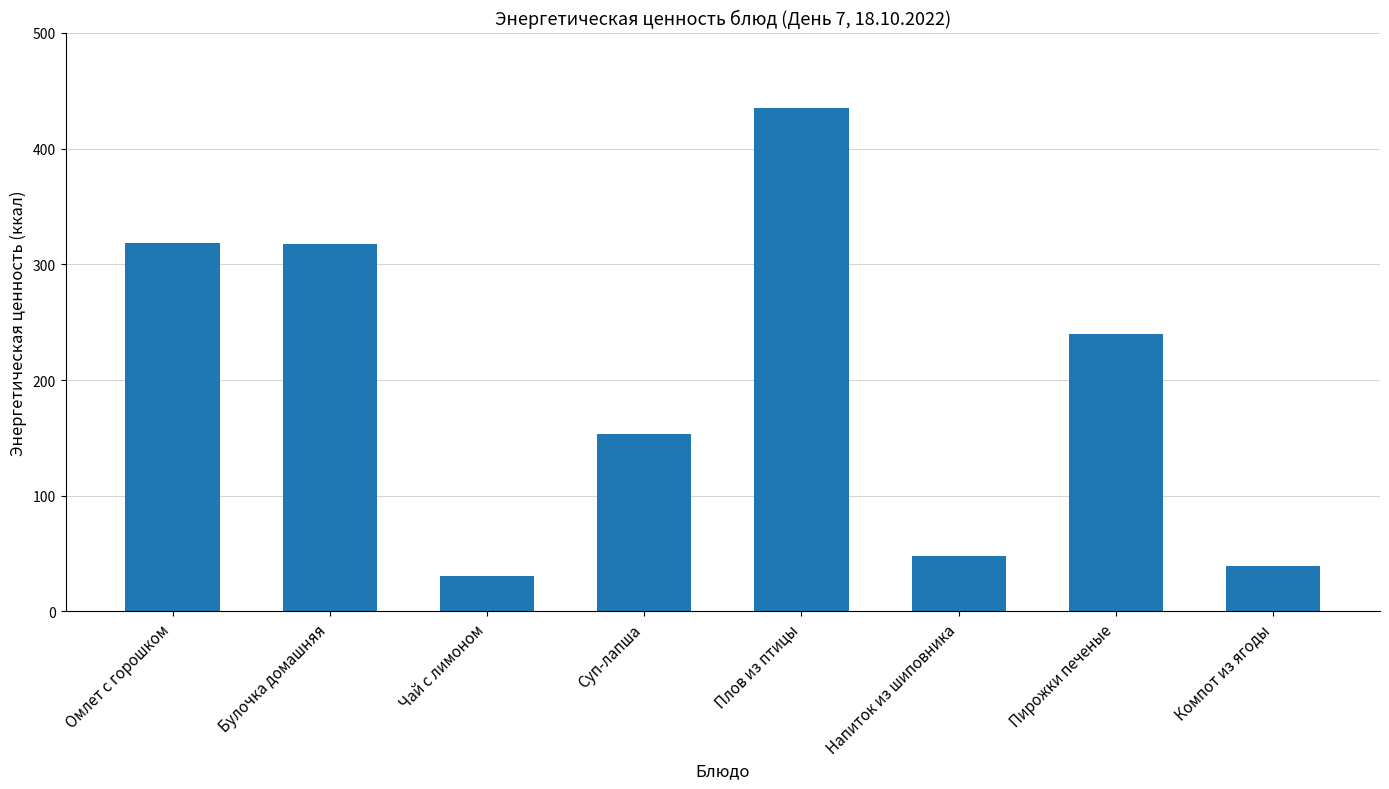

The value at Булочка домашняя is 318.0. True or false?

True